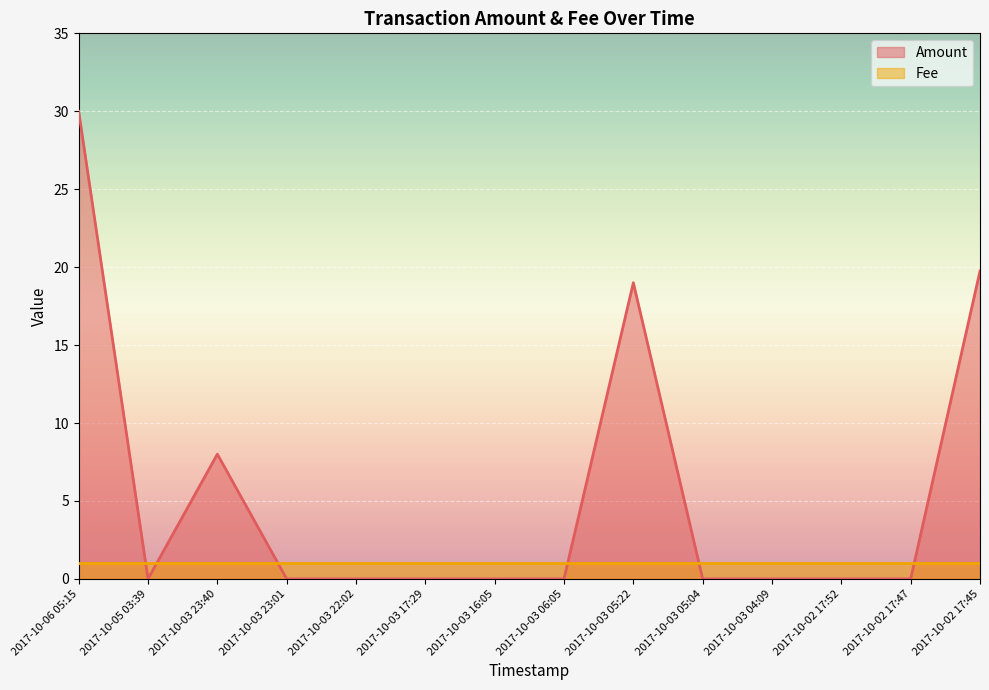

Which category has the highest value across all series?

2017-10-06 05:15